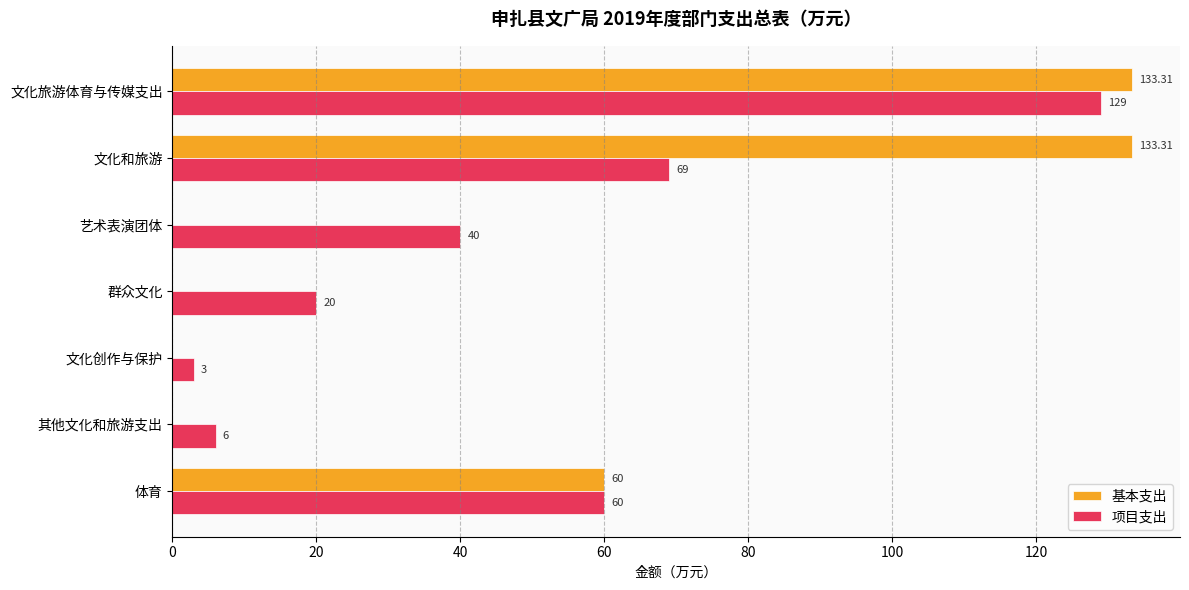

What is the sum of the 项目支出 values at 文化旅游体育与传媒支出 and 文化和旅游?

198.0